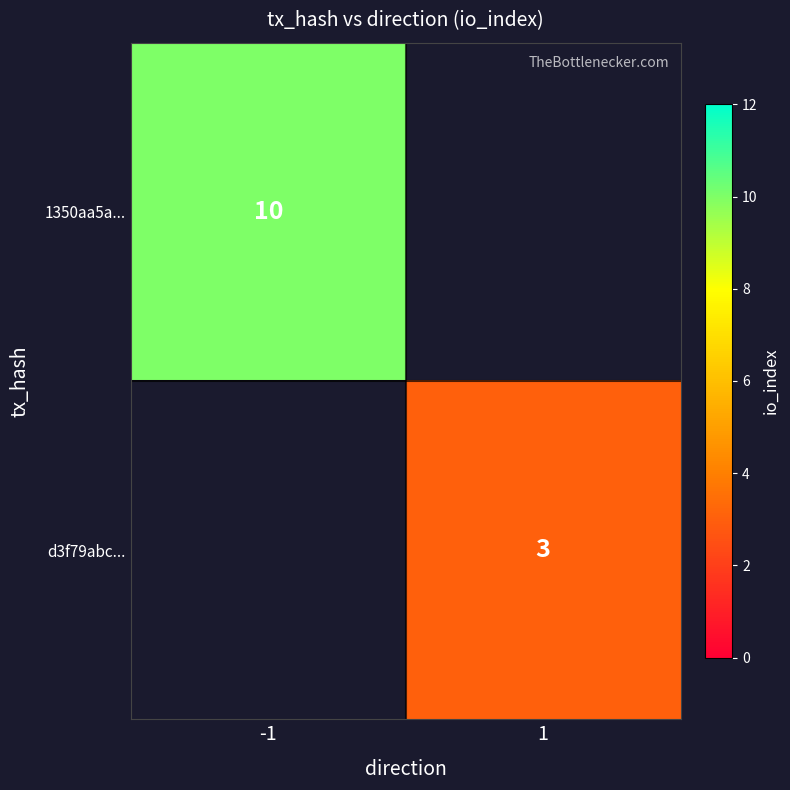

True or false: 1350aa5a... has a value of 6.5 at -1.

False